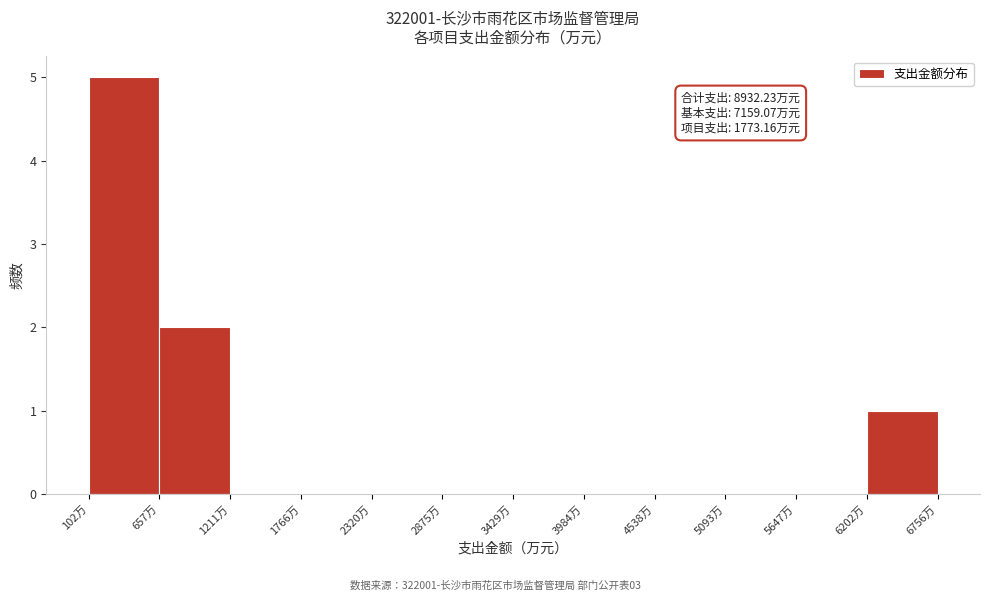

Over which range of the x-axis is the bar tallest?

100 to 700